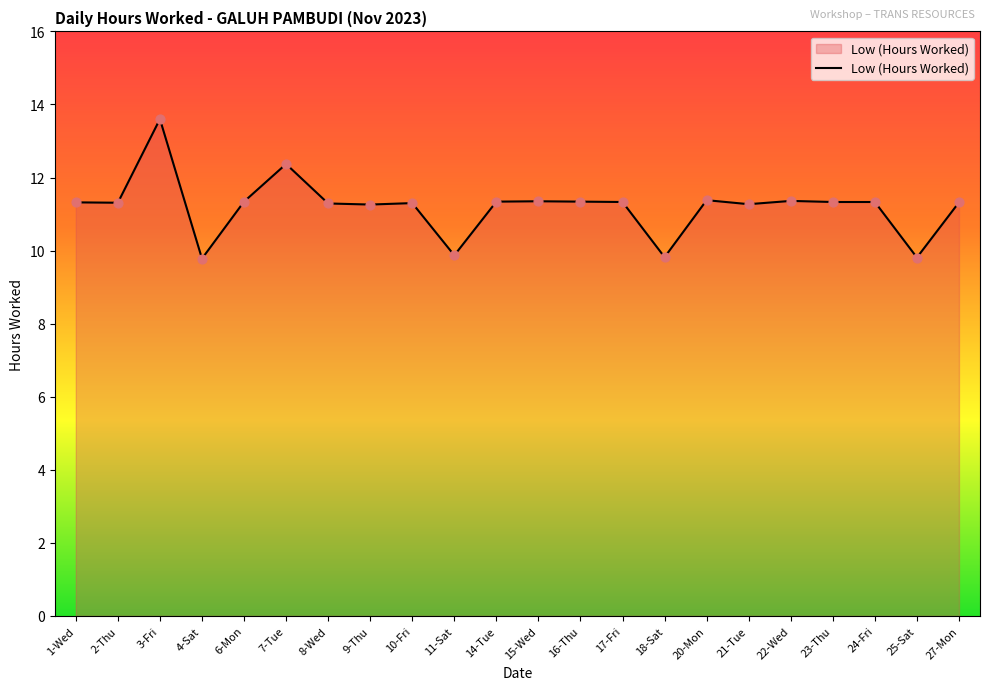

What is the change in value from 20-Mon to 27-Mon?

-0.1